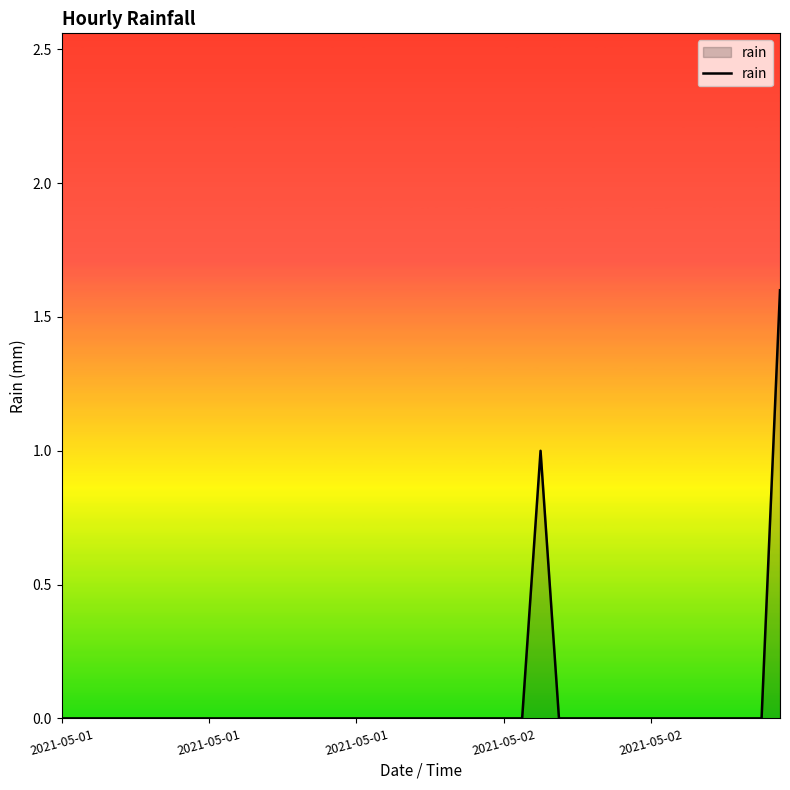

What is the difference between the maximum and minimum values?

1.6